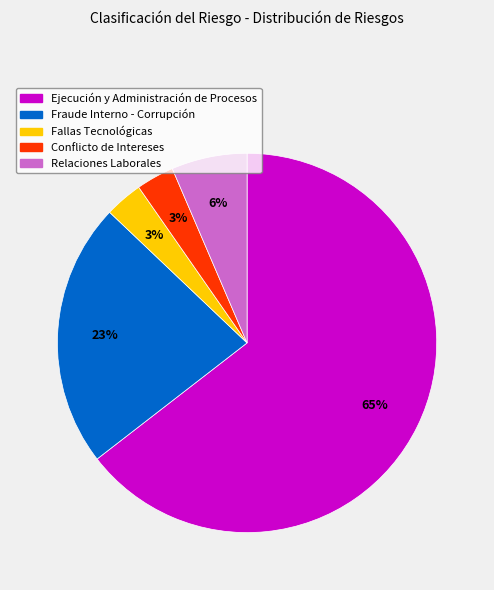

Between Conflicto de Intereses and Fraude Interno - Corrupción, which is larger?

Fraude Interno - Corrupción